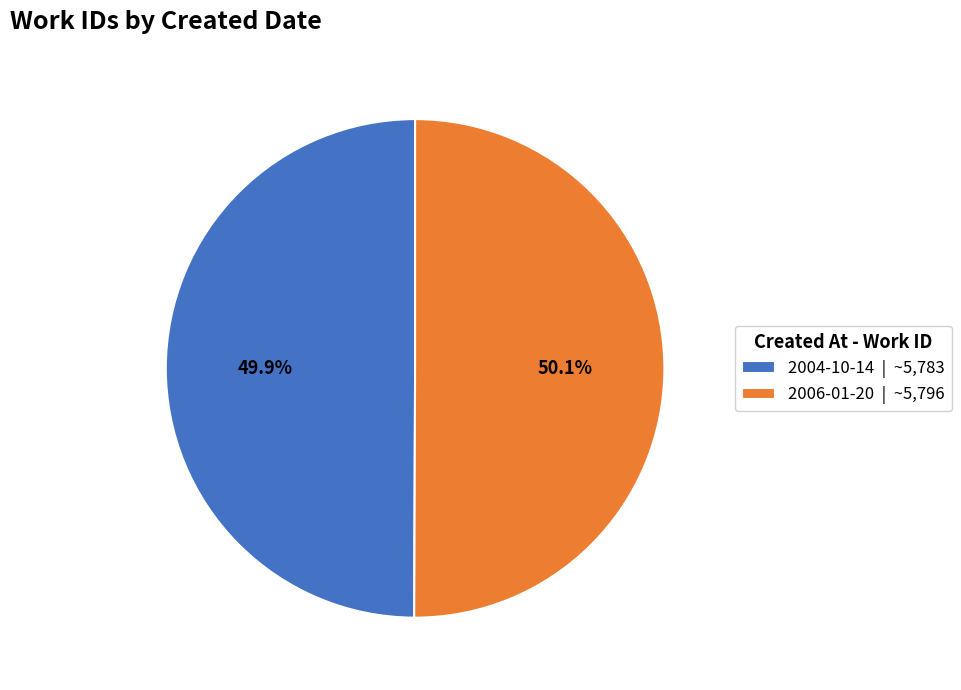

What is the ratio of the value at 2004-10-14 to the value at 2006-01-20?

1.0